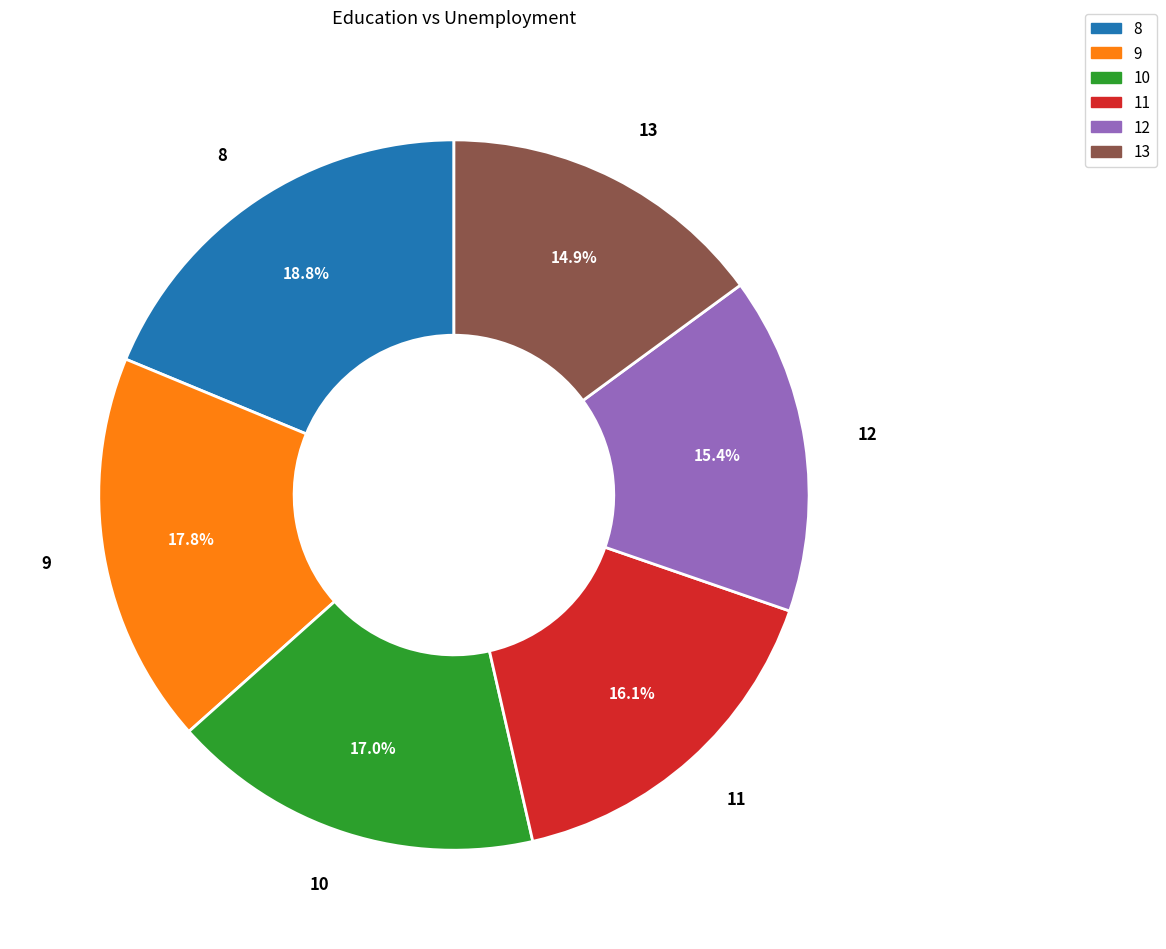

Is there a majority slice in this chart?

No